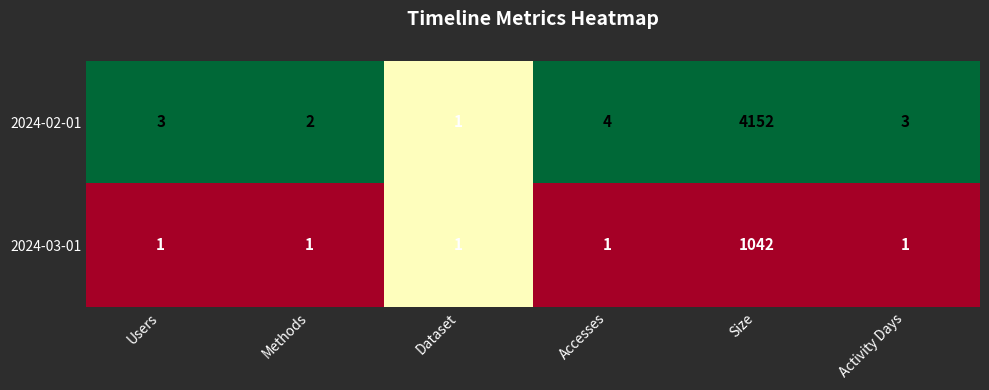

Which series has the largest total across all categories?

2024-02-01